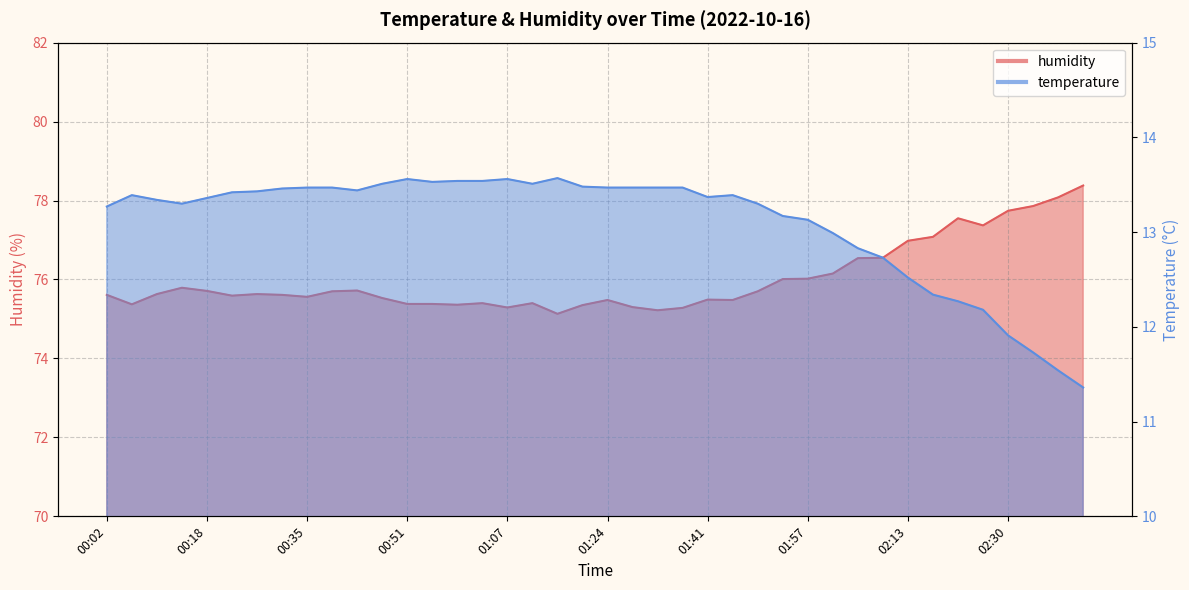

Is it true that humidity equals 105.5 at 00:10?

False